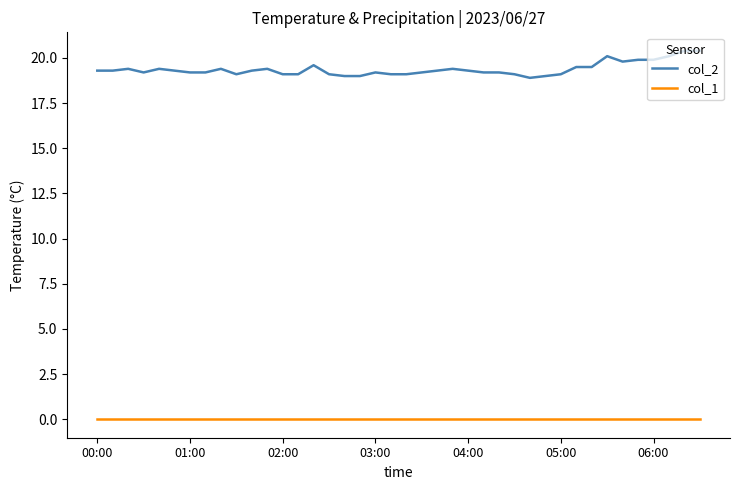

Which series has the largest total across all categories?

col_2